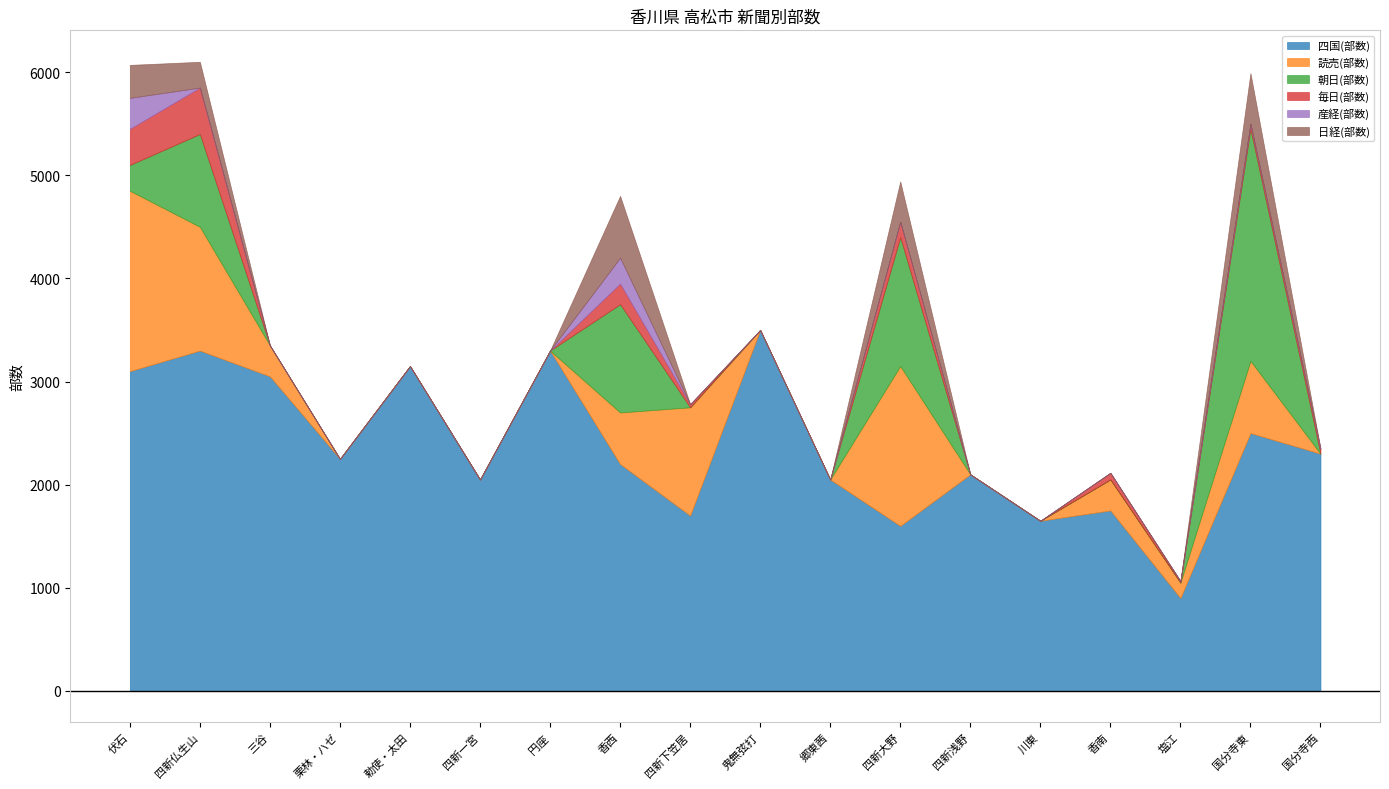

What position from the right is 三谷?

16